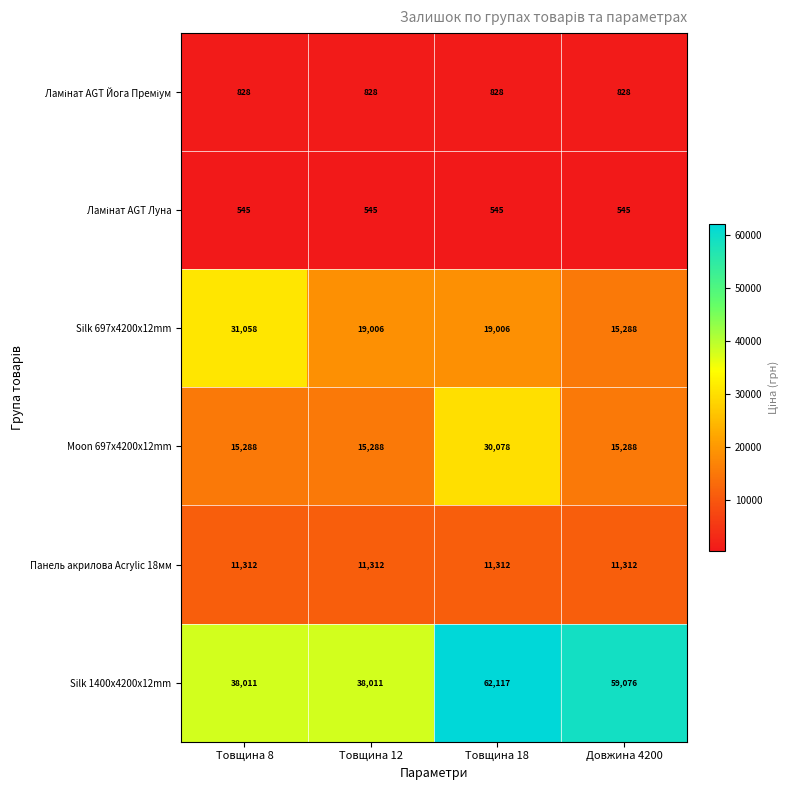

Which series has the widest spread of values?

Silk 1400x4200x12mm